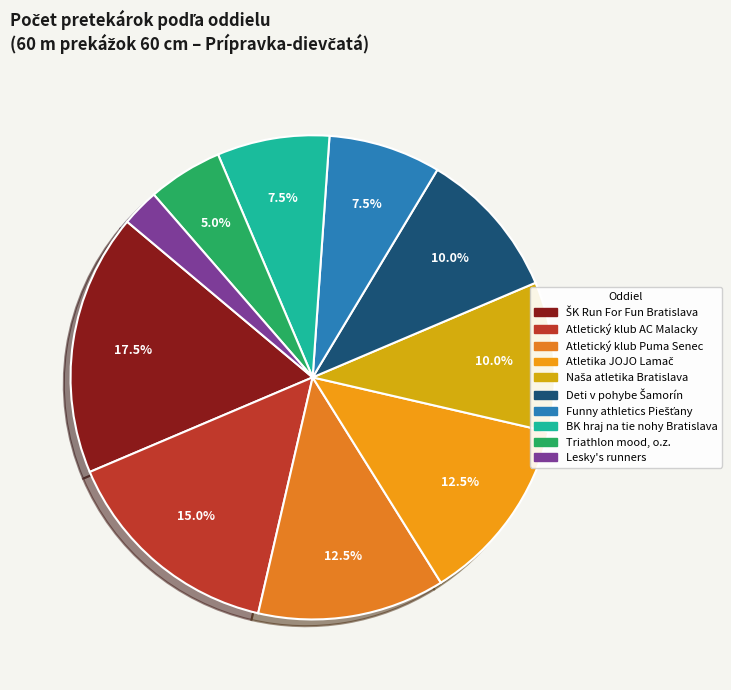

How many slices are in this pie chart?

10